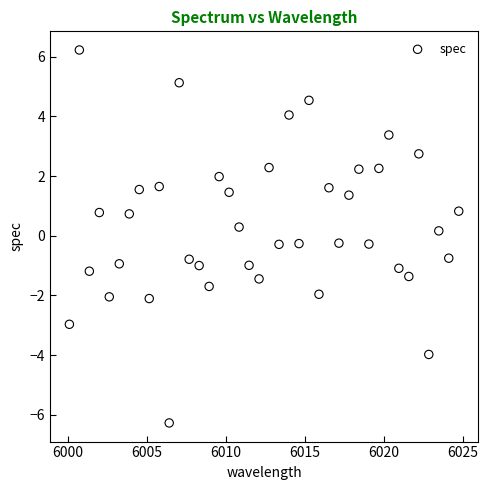

What is the range of Y values (max minus min)?

12.5